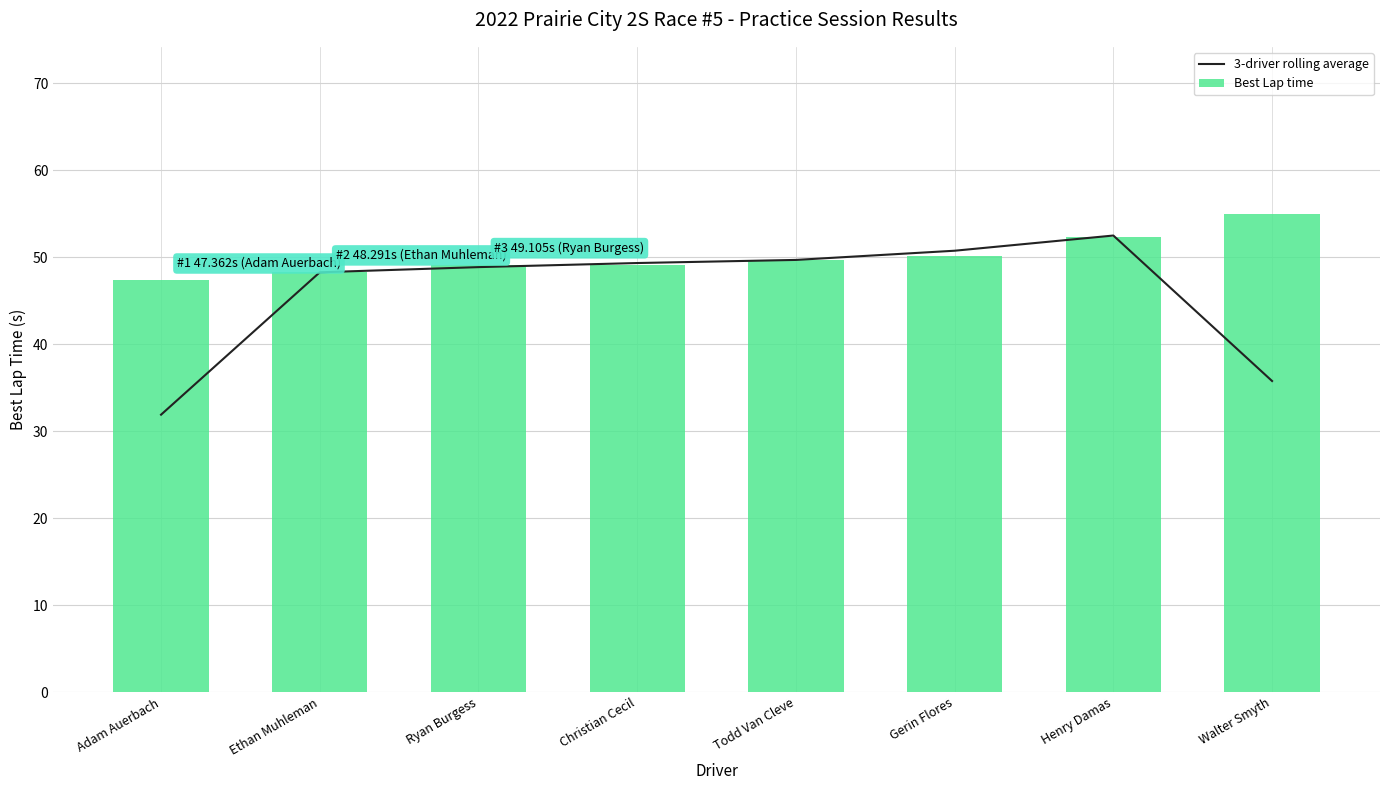

Is the value of Best Lap time at Ethan Muhleman greater than the value of 3-driver rolling average at Gerin Flores?

No